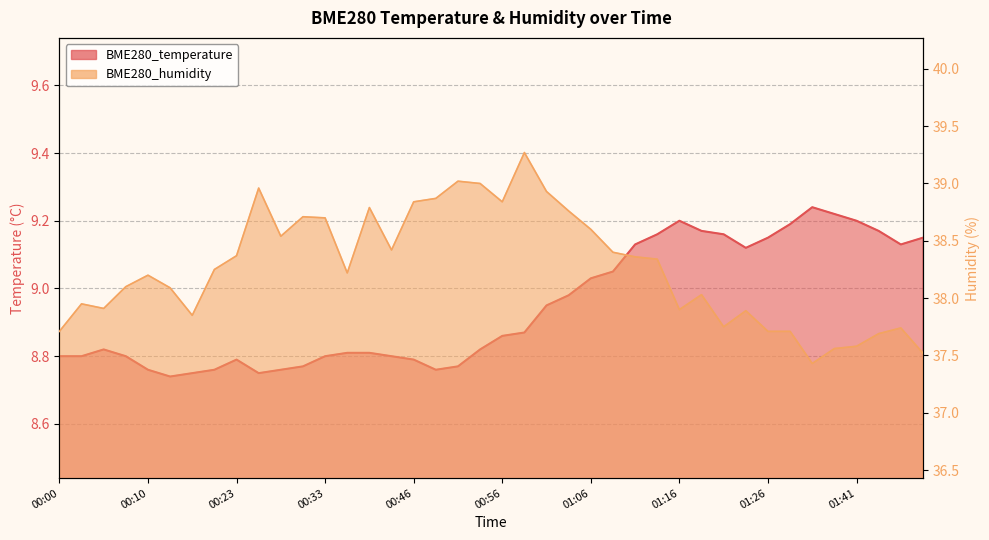

Is the value of BME280_humidity at 01:21 greater than the value of BME280_temperature at 00:40?

Yes